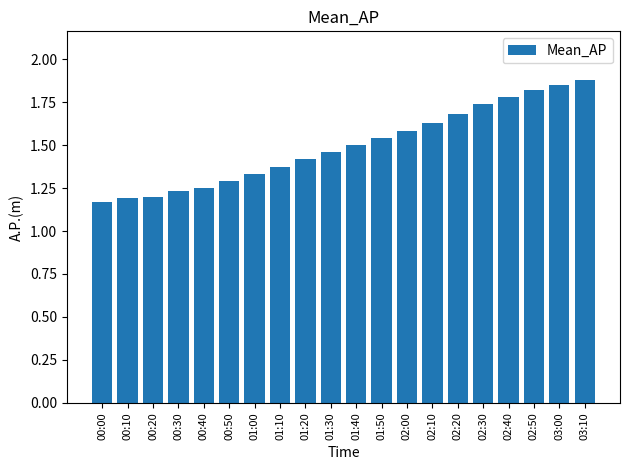

What is the difference between the values at 02:30 and 02:10?

0.1